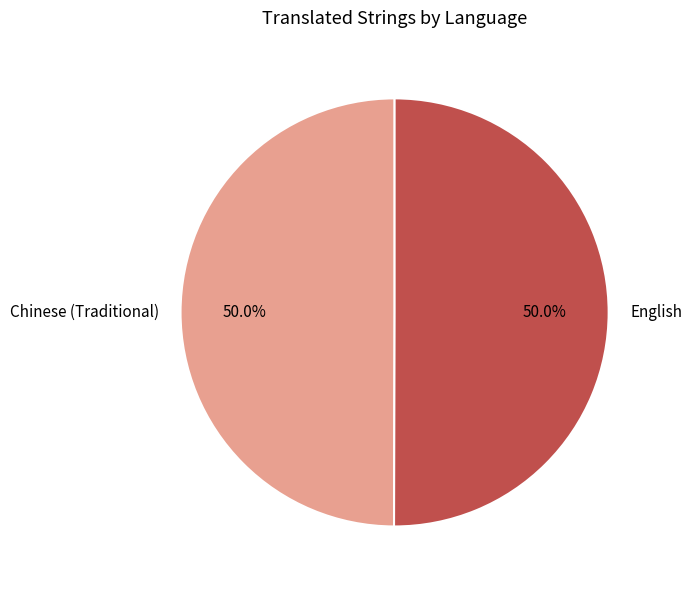

What is the ratio of the value at Chinese (Traditional) to the value at English?

1.0